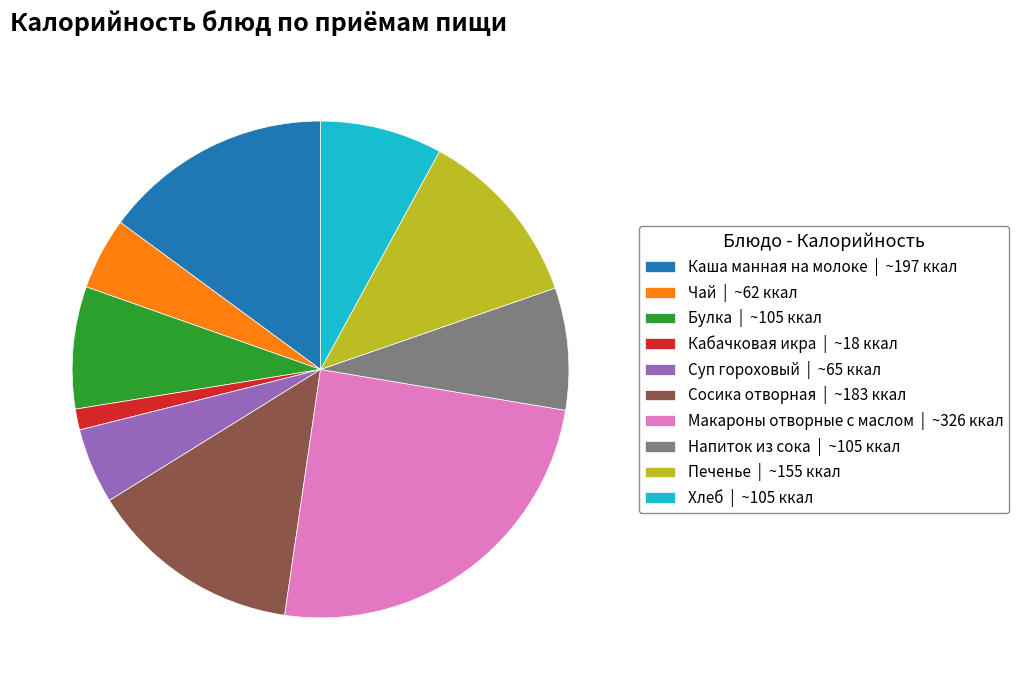

Is there any slice that represents more than half of the pie?

No